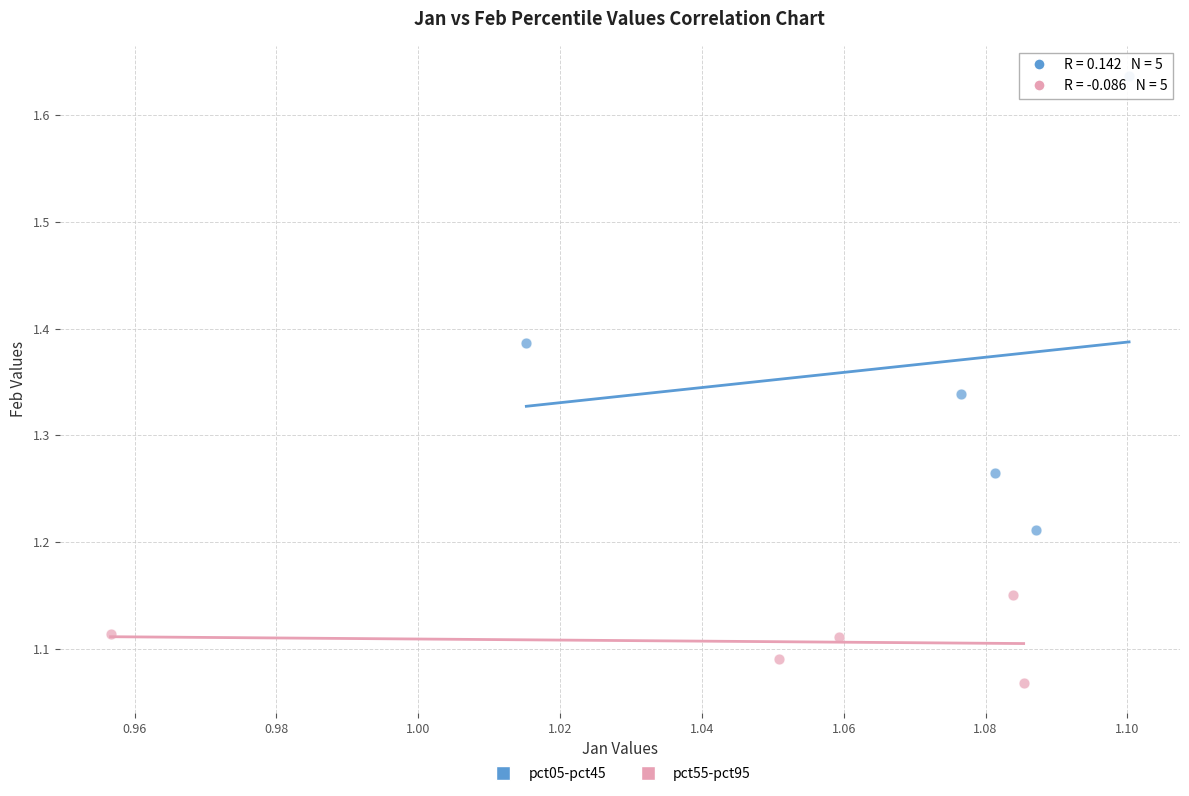

Which series contains the lowest Y value?

pct55-pct95